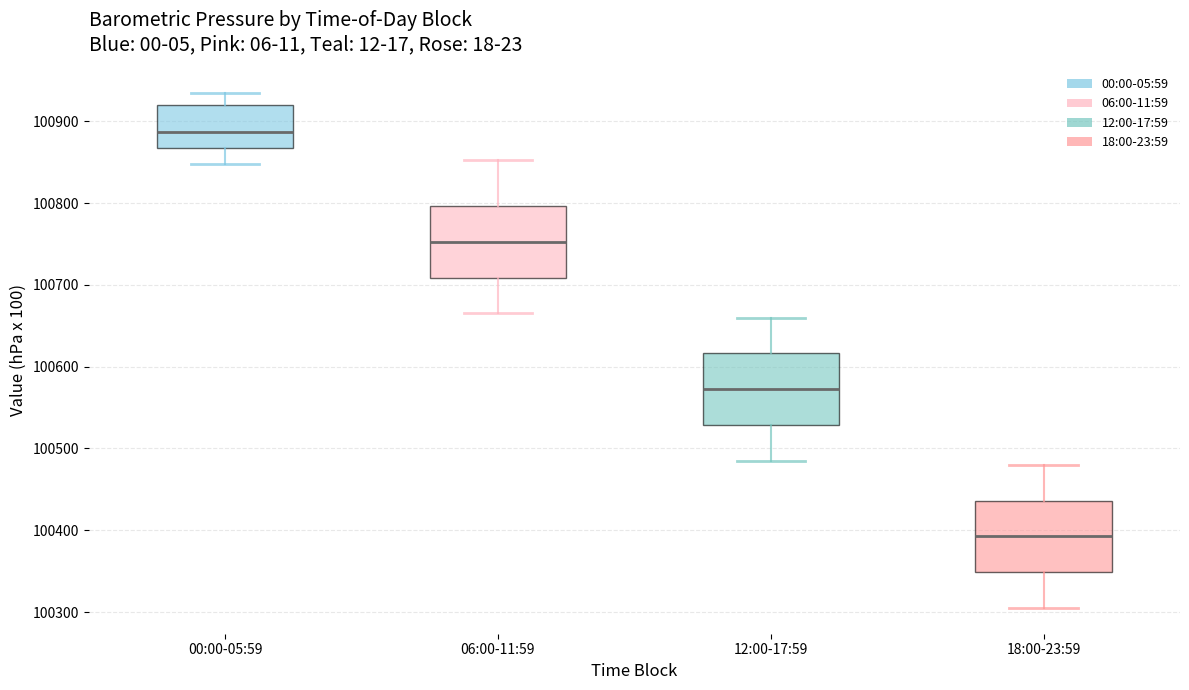

Reading left to right, transcribe this box plot: for each box, give where its median line is, the range the box spans, and where its two whiskers end, as read against the y-axis. The values are not printed on the chart, so give them approximately, as read against the axis.

00:00-05:59: median 100890, box 100870 to 100920, whiskers 100850 to 100930
06:00-11:59: median 100750, box 100710 to 100800, whiskers 100670 to 100850
12:00-17:59: median 100570, box 100530 to 100620, whiskers 100490 to 100660
18:00-23:59: median 100390, box 100350 to 100440, whiskers 100310 to 100480